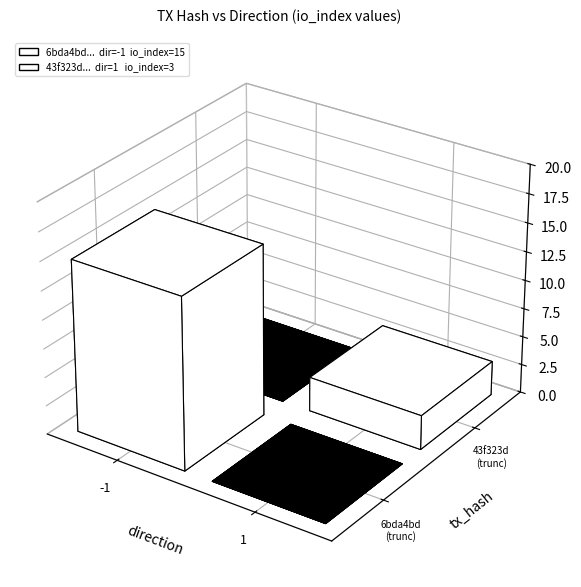

Is the value of 6bda4bd1f7789e53dc743091cbaf152b13fd56f at direction greater than the value of 43f323d9409a07129e6bd64800702ee025cf627 at io_index?

No